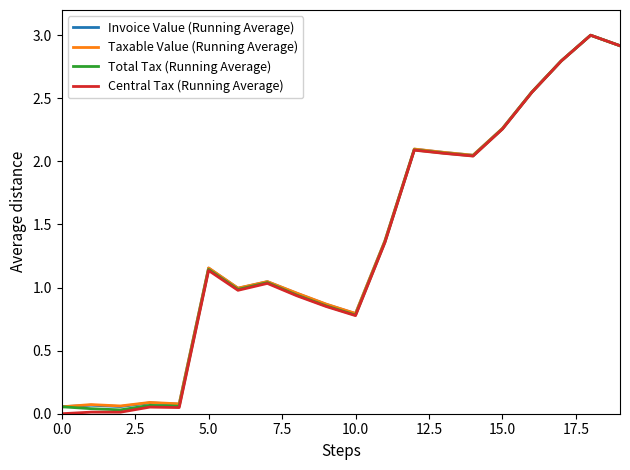

Which series has the largest range (max minus min)?

Central Tax (Running Average)